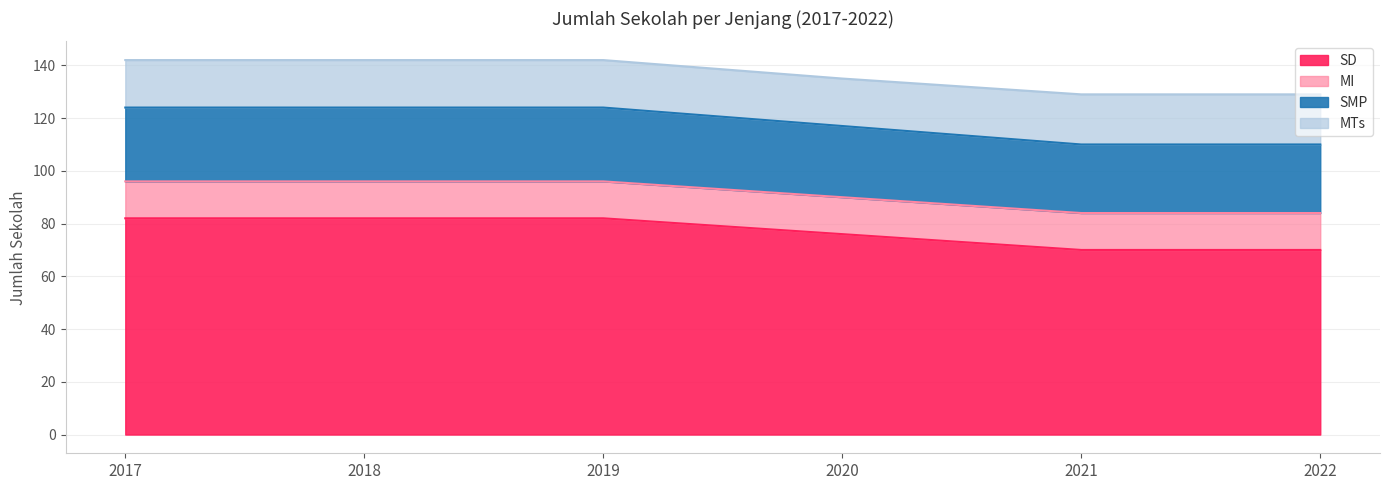

True or false: SD has more than 1 interior local peaks.

False